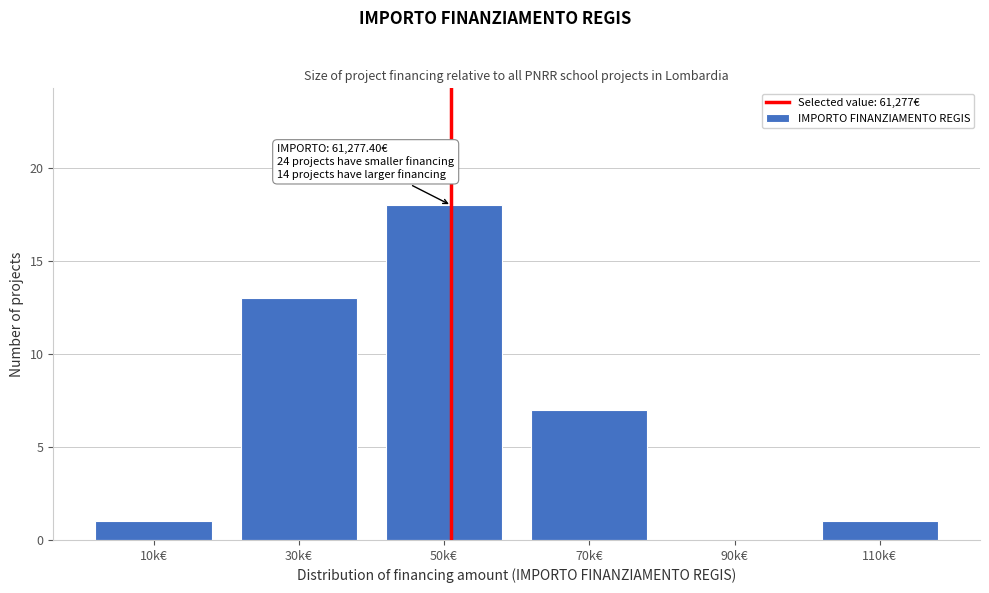

What is the sum of the values at 70k€ and 10k€?

8